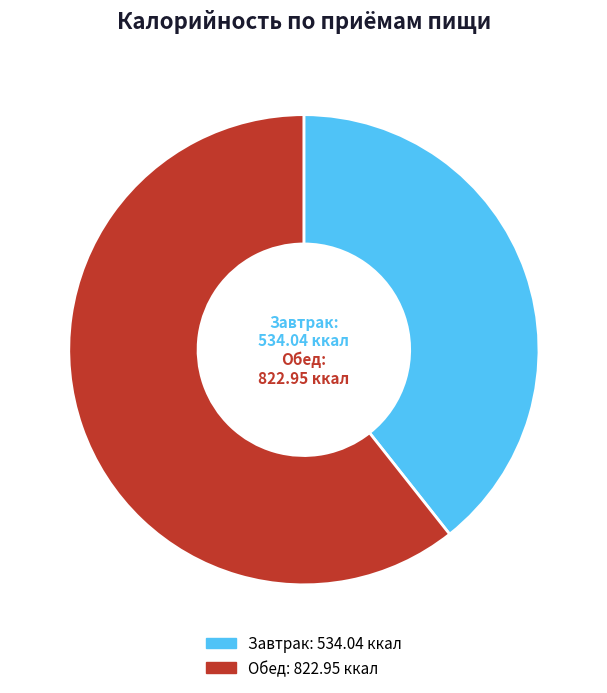

Count the number of slices in the pie.

2